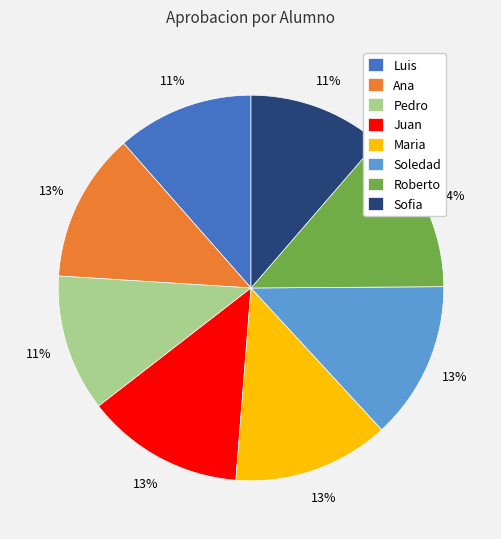

Which has a higher value, Ana or Roberto?

Roberto